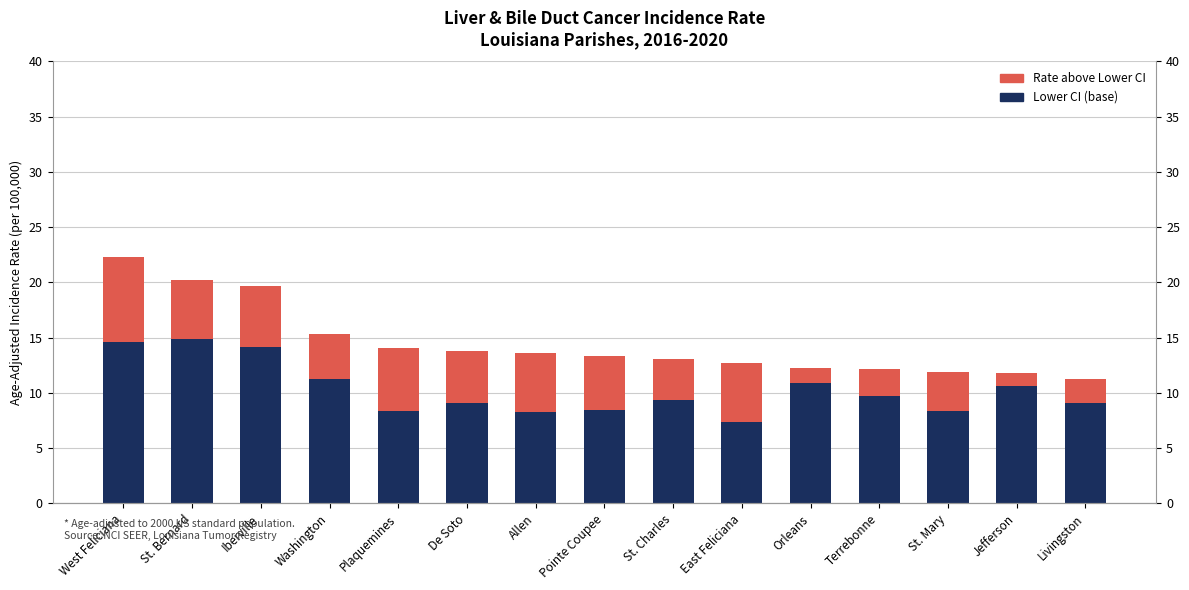

How many series are shown in this chart?

2